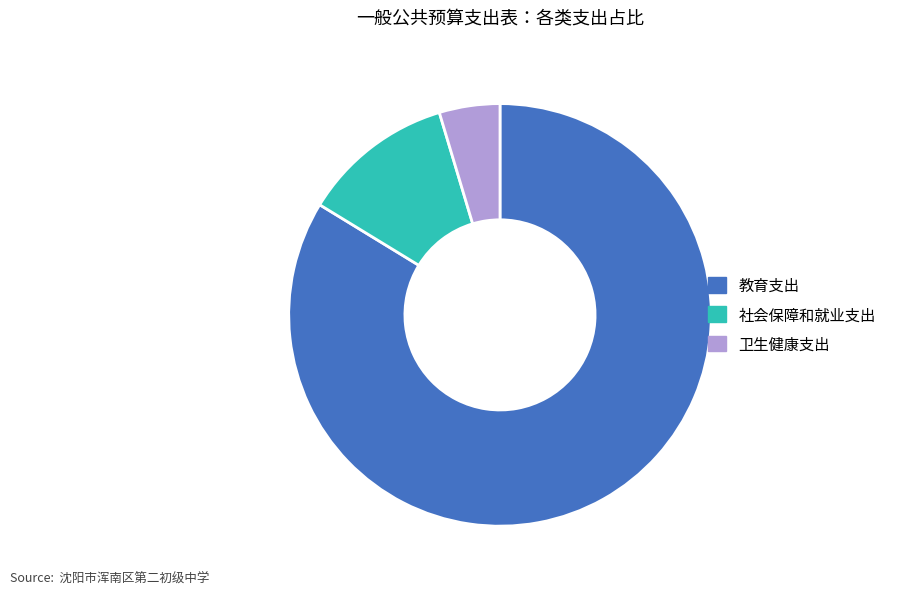

How many segments does this pie chart have?

3